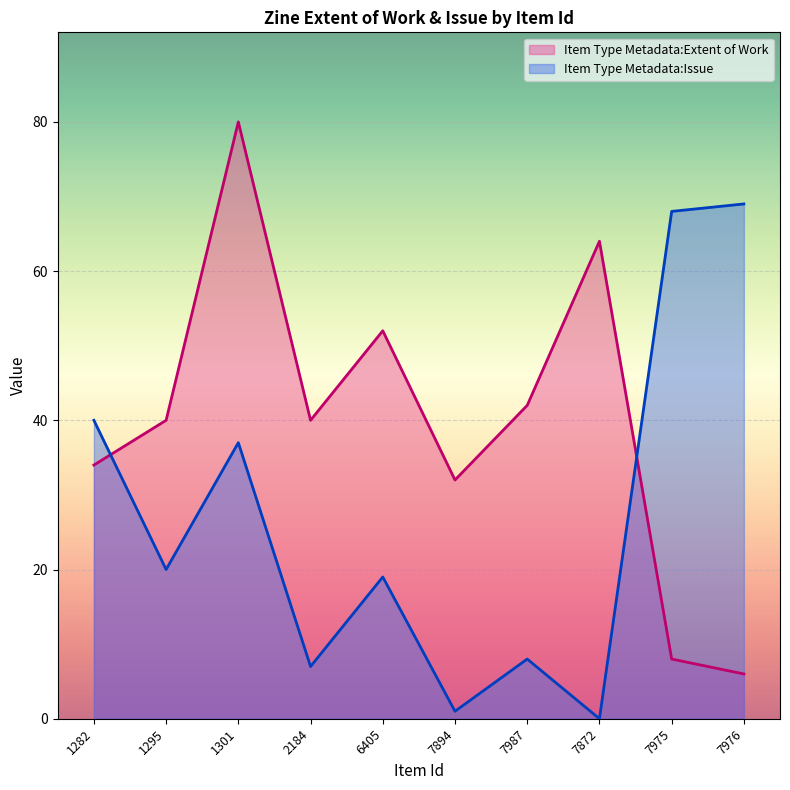

Which category has the lowest value in the Item Type Metadata:Issue series?

7872